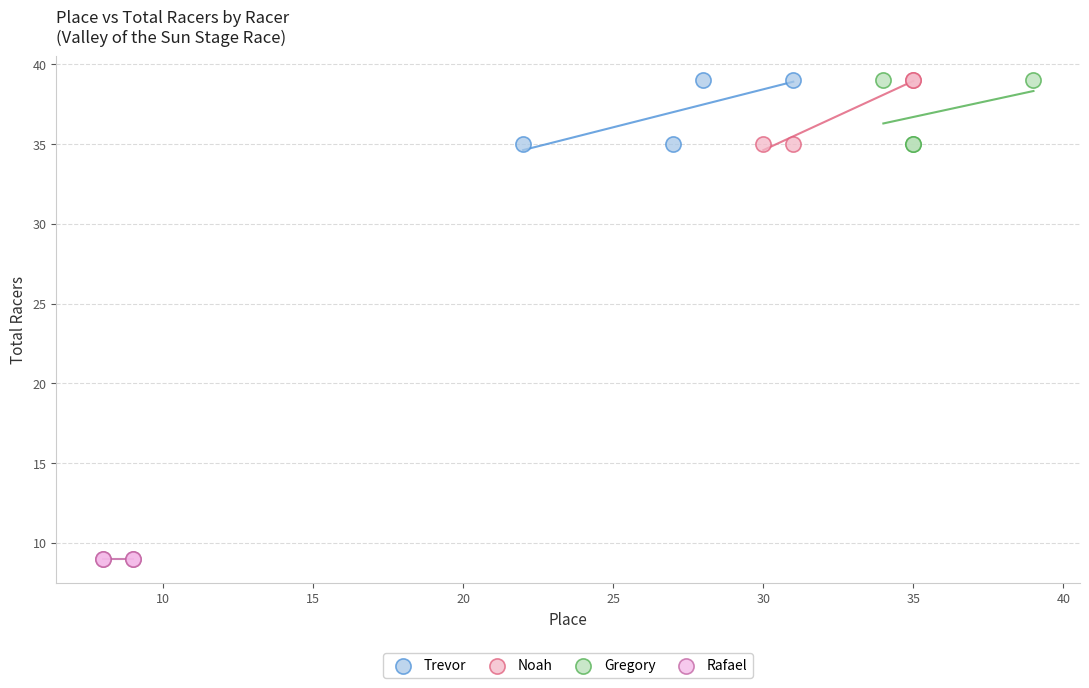

Which series contains the lowest Y value?

Rafael